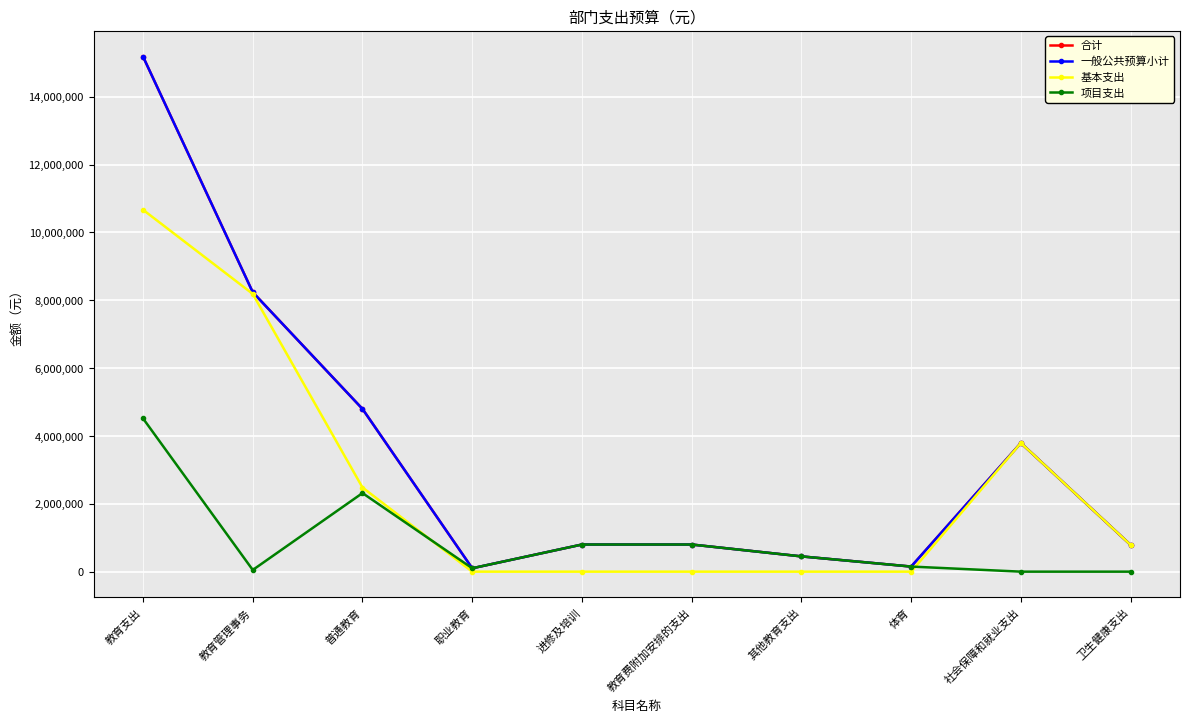

What is the difference between the second highest and minimum values in the 基本支出 series?

8186832.5